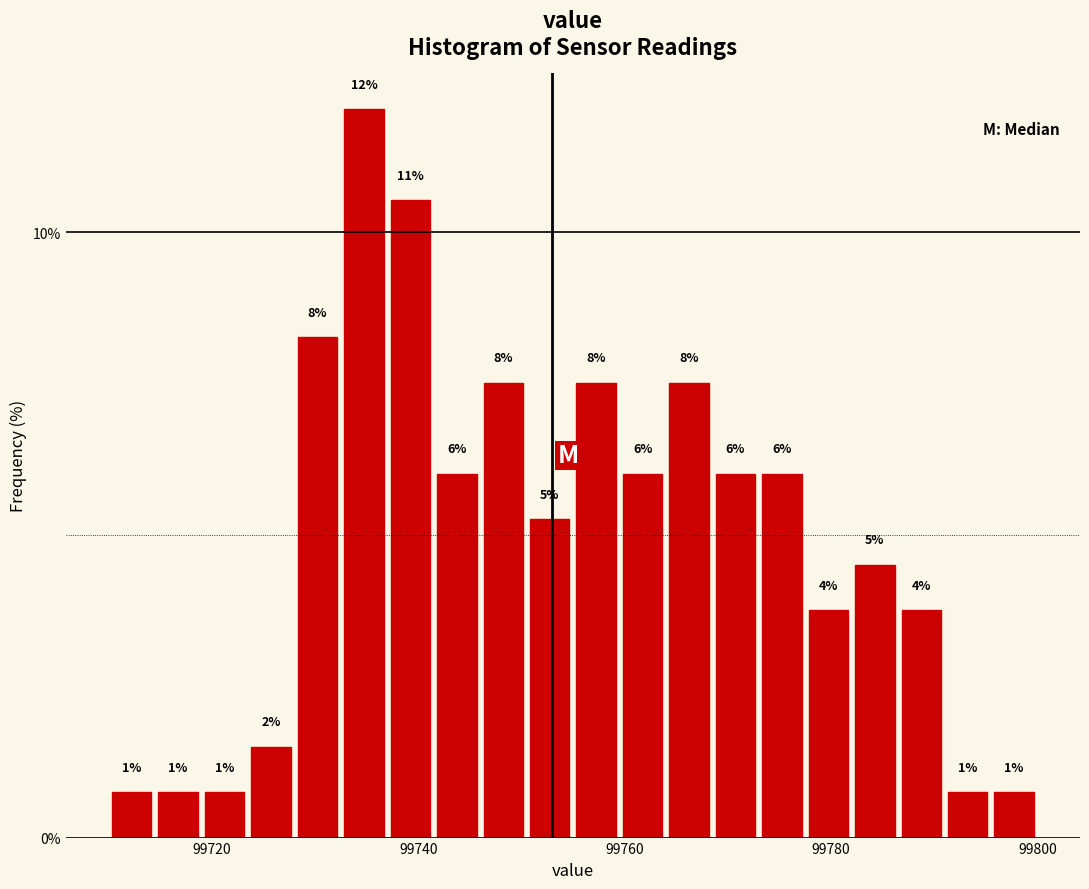

Read against the x-axis, roughly where is the centre of the tallest bar?

99734